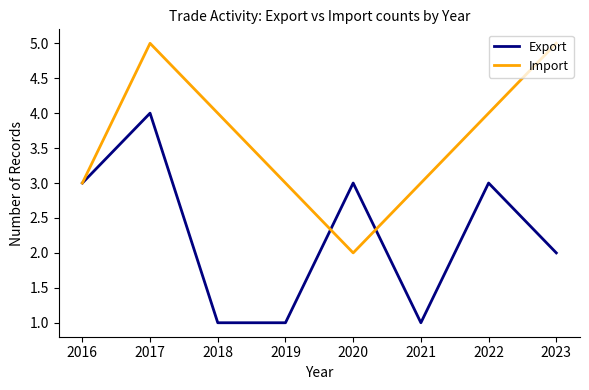

What is the highest value of the Import series?

5